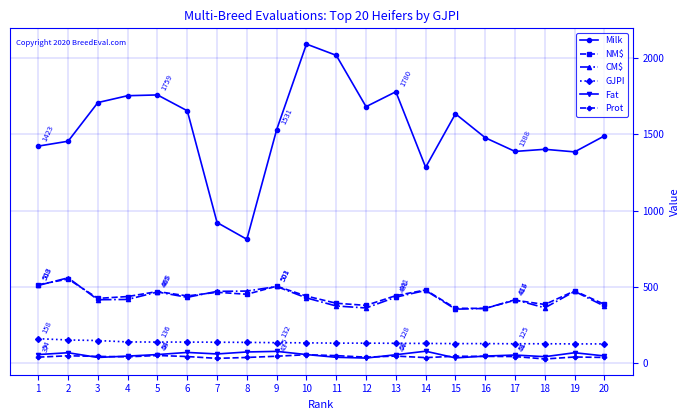

True or false: Prot and NM$ intersect in this chart.

False